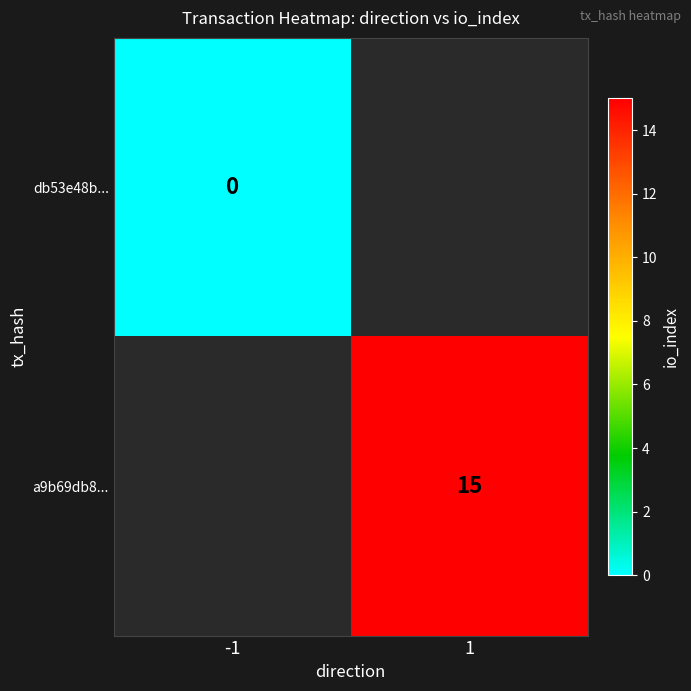

True or false: a9b69db8... has a value of 21 at 1.

False